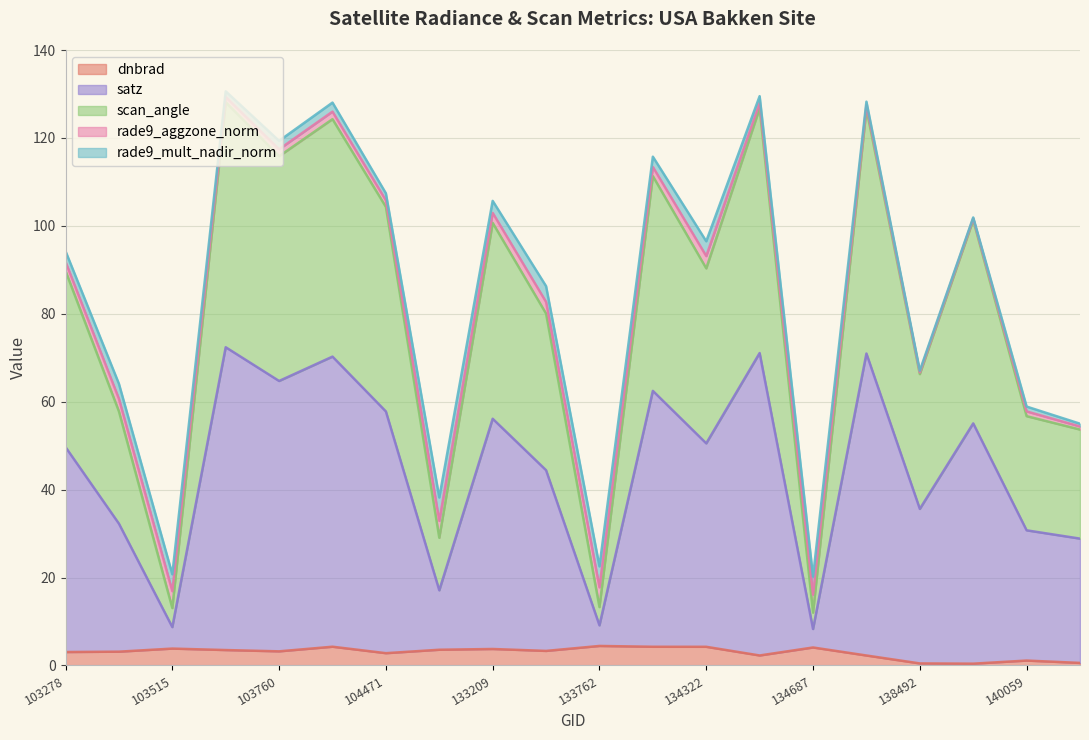

Where is the first local maximum for dnbrad?

103515